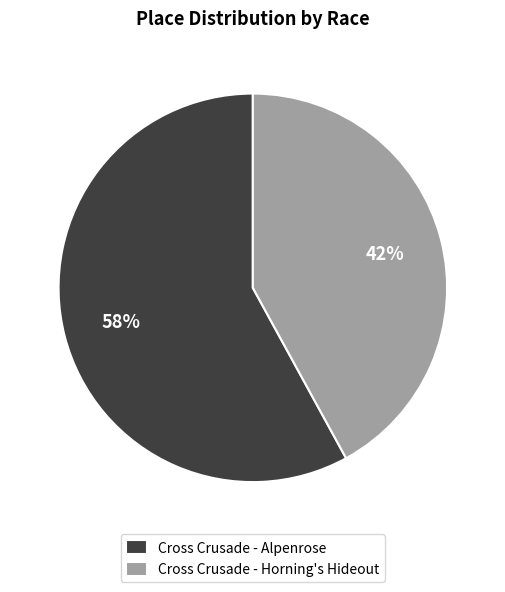

To the nearest percent, what percentage of the pie is Cross Crusade - Alpenrose?

58%